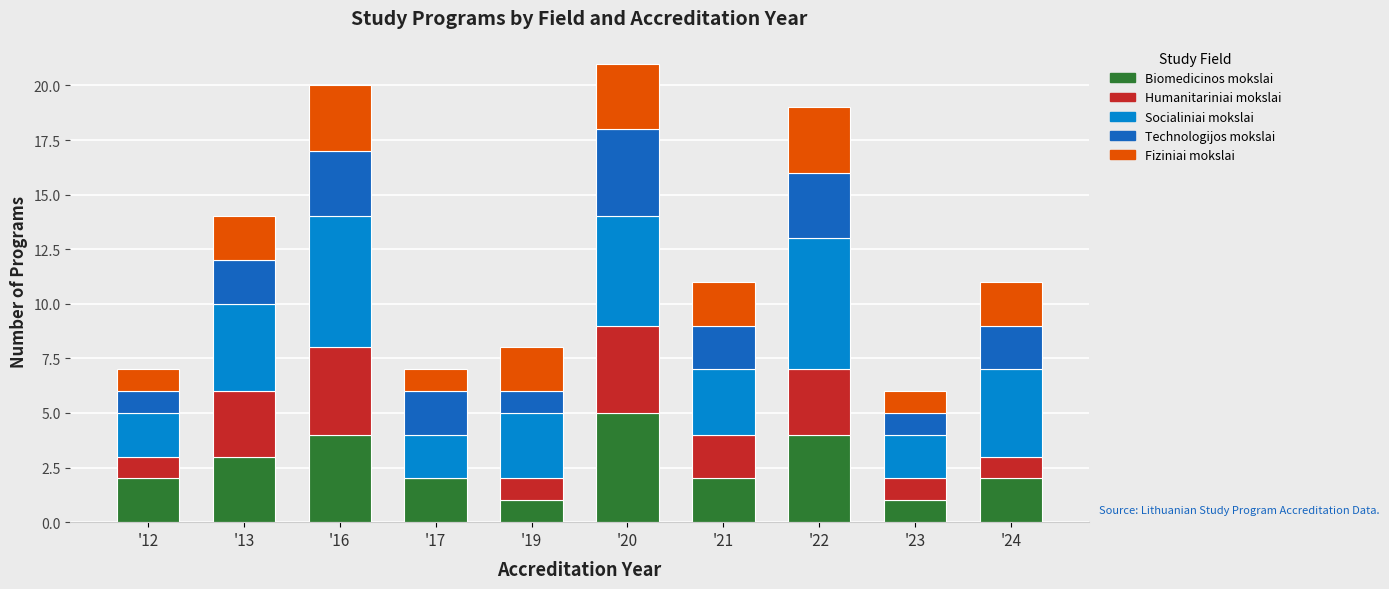

Are the bars horizontal?

No